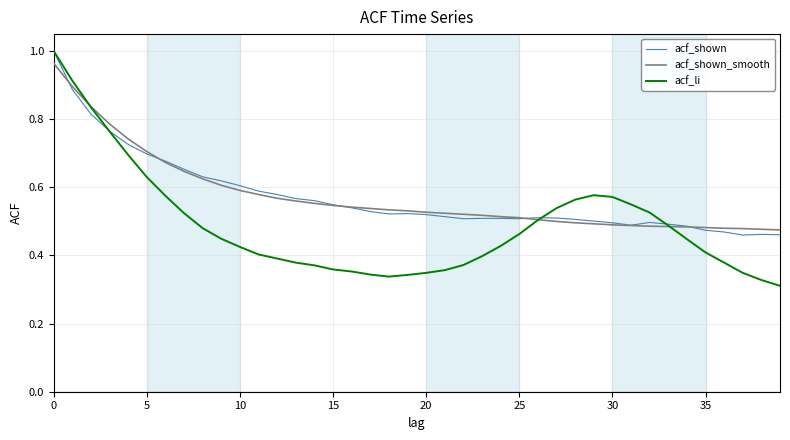

True or false: acf_shown and acf_li cross at least once.

True